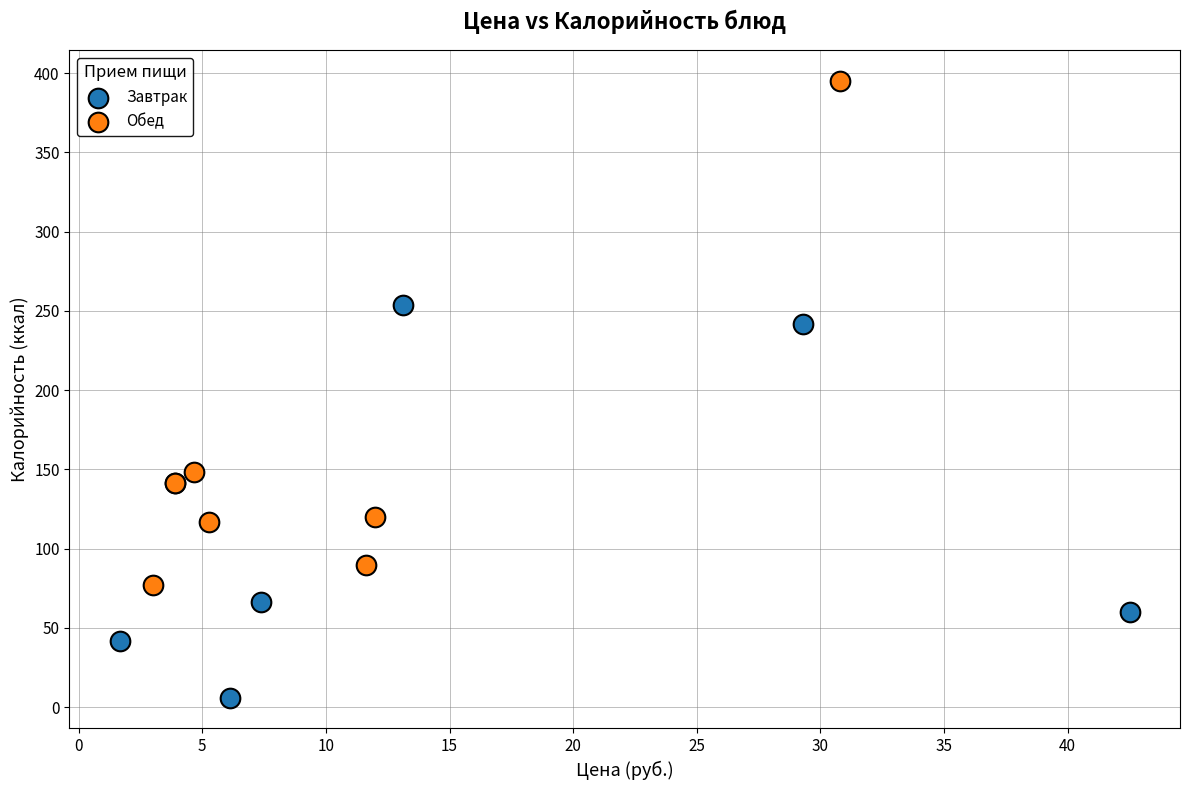

Which series reaches the minimum Y coordinate?

Завтрак